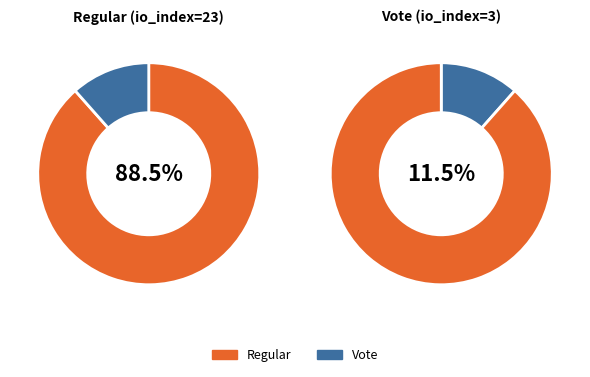

To the nearest percent, what percentage of the pie is Vote?

12%